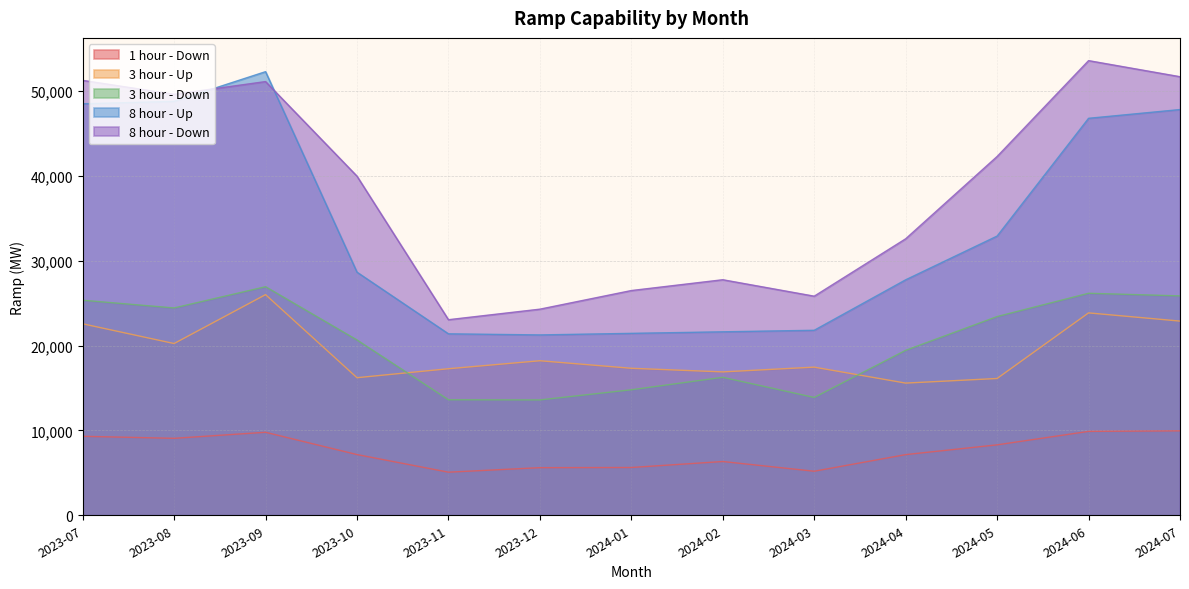

True or false: 3 hour - Down and 8 hour - Down intersect in this chart.

False